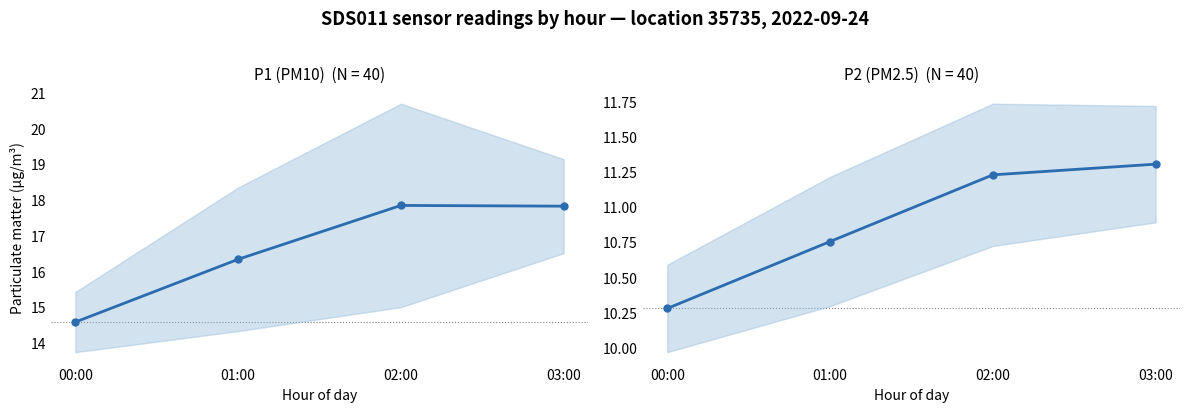

Which category has the lowest value across all series?

00:00